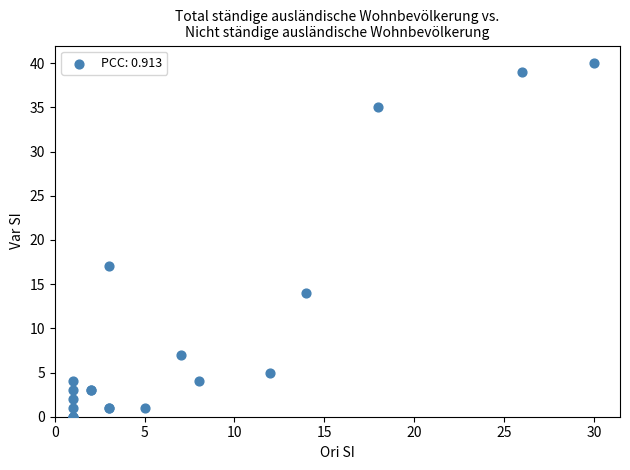

What Y value in the scatter plot is closest to 20?

17